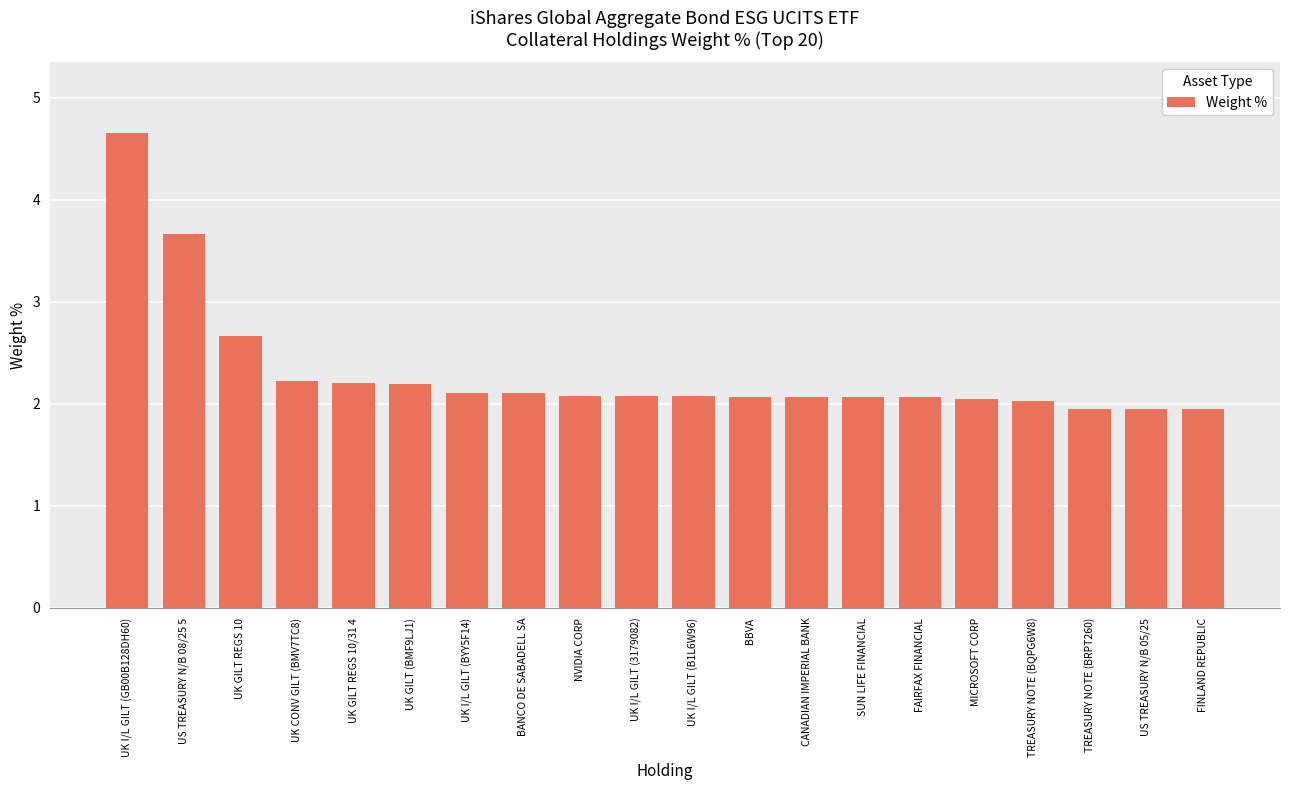

Which has a higher value, UK GILT REGS 10/31 4 or US TREASURY N/B 08/25 5?

US TREASURY N/B 08/25 5